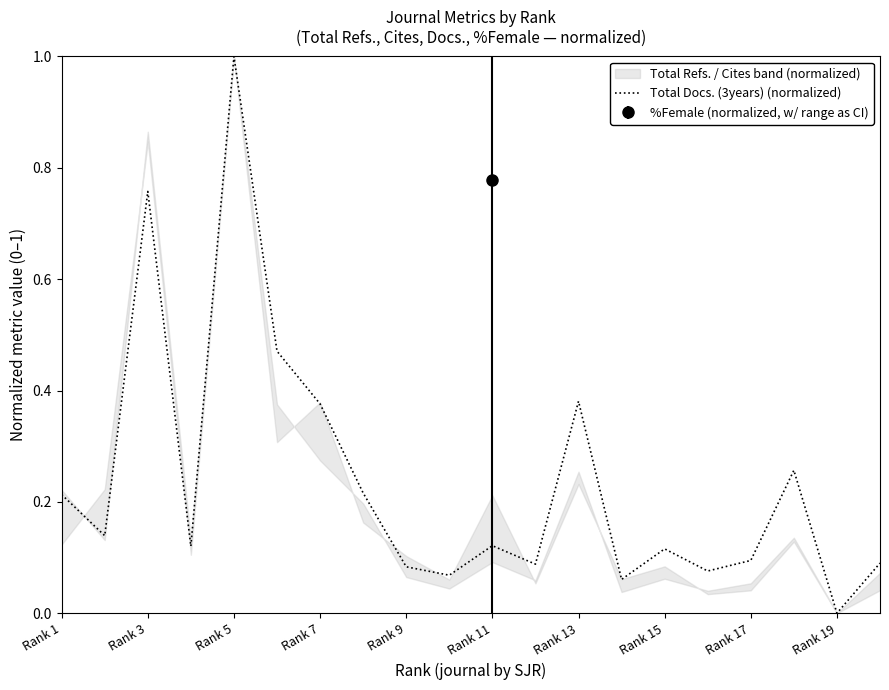

What is the sum of all values?

4.7